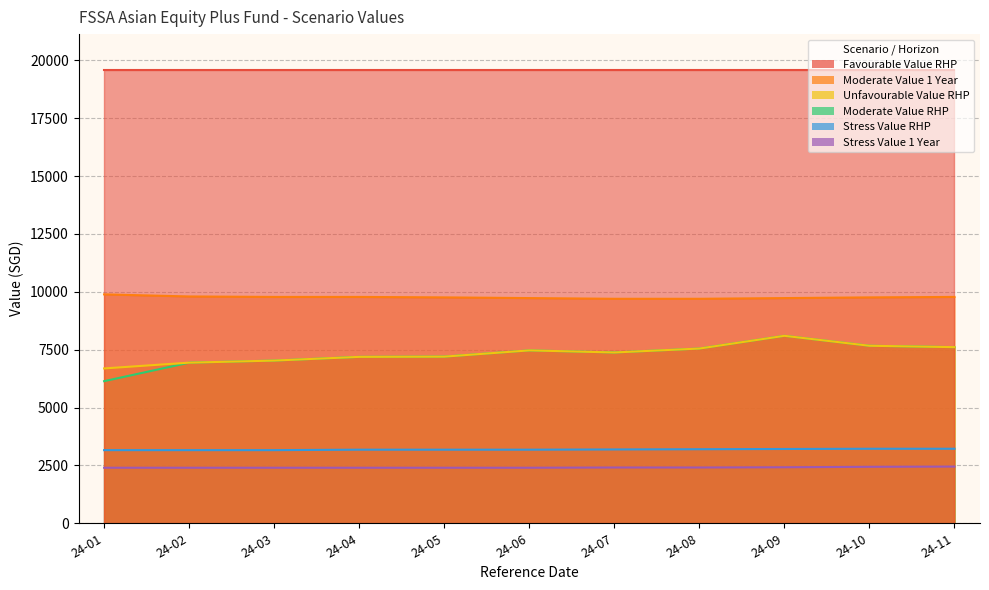

True or false: Stress Value 1 Year has more than 0 points higher than both neighbors.

False